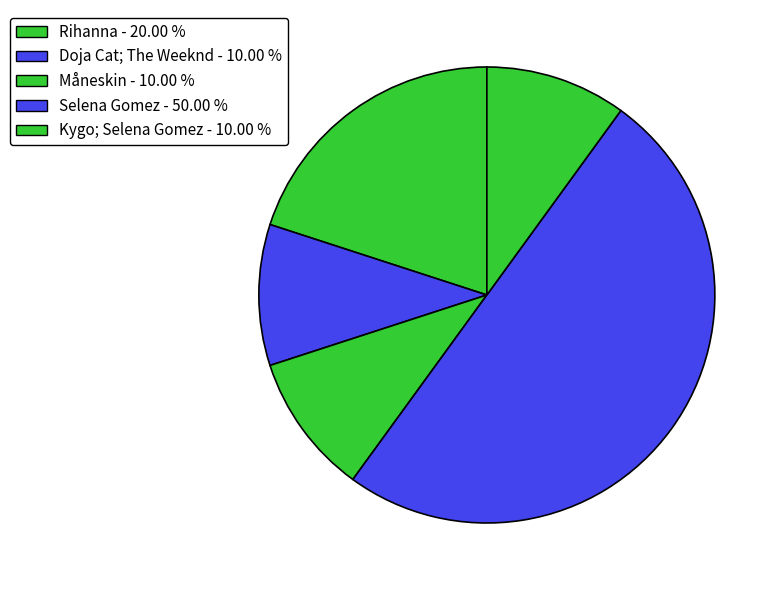

How many slices are in this pie chart?

5